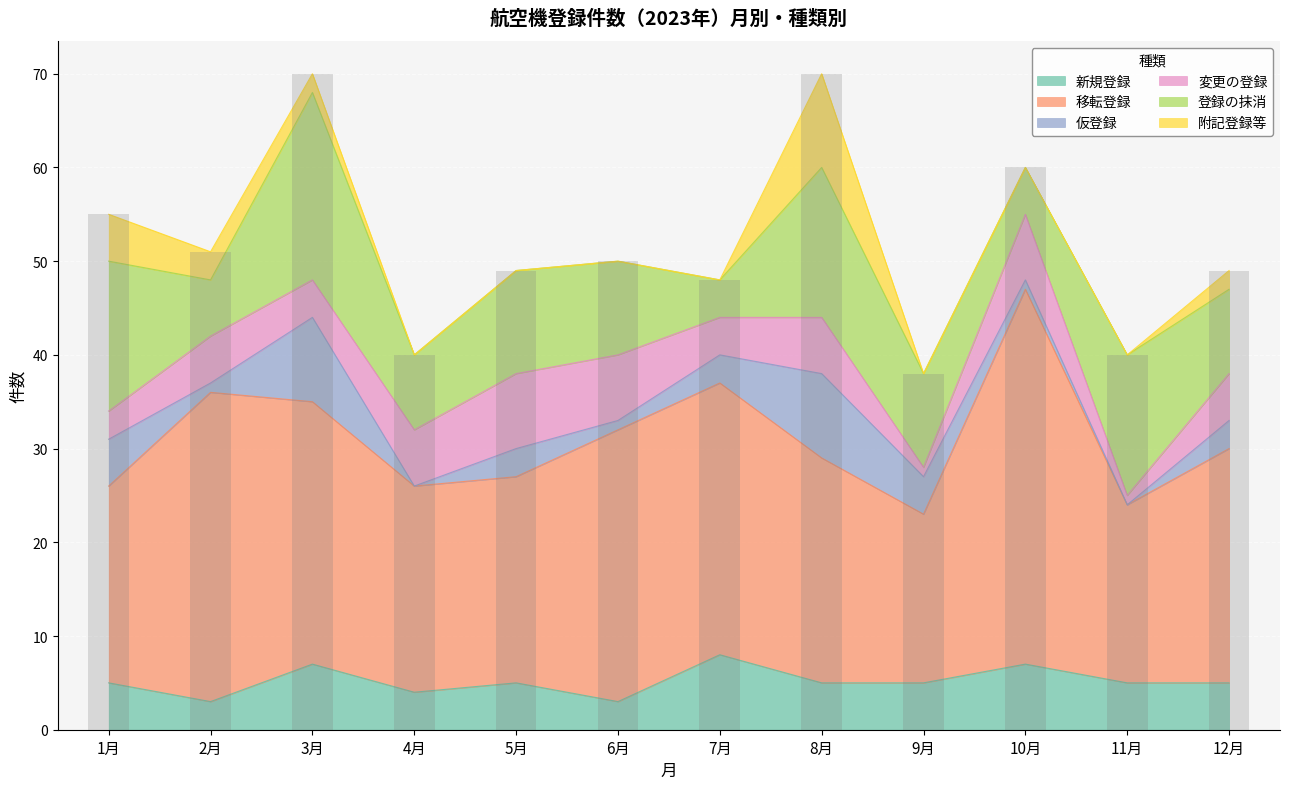

Rank the series at 2月 from highest to lowest value.

移転登録, 登録の抹消, 変更の登録, 新規登録, 附記登録等, 仮登録